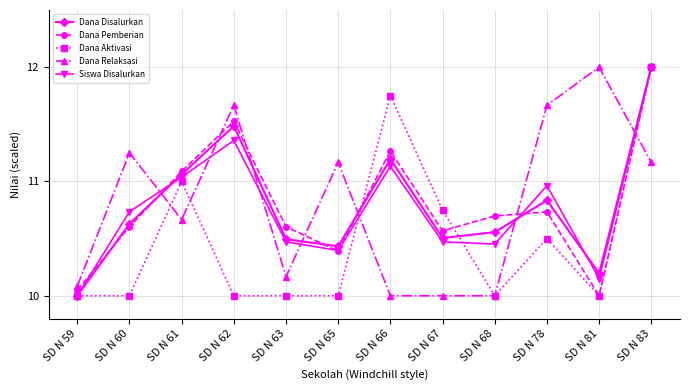

Where do Dana Relaksasi and Dana Disalurkan first cross each other?

SD N 60 and SD N 61